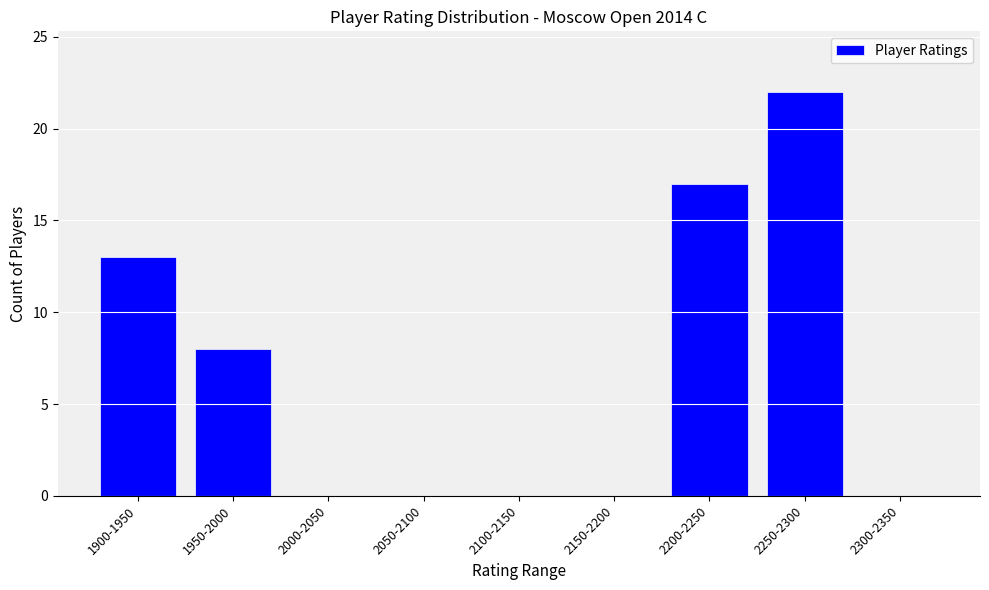

Reading left to right, what are all the values shown in this chart?

1900-1950=13	1950-2000=8	2000-2050=0	2050-2100=0	2100-2150=0	2150-2200=0	2200-2250=17	2250-2300=22	2300-2350=0